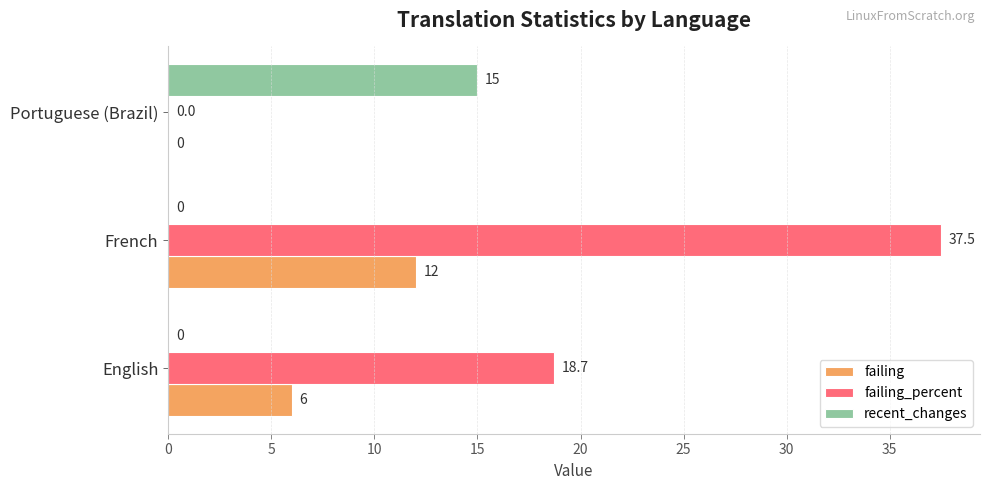

The value of failing at Portuguese (Brazil) is 0.0. True or false?

True